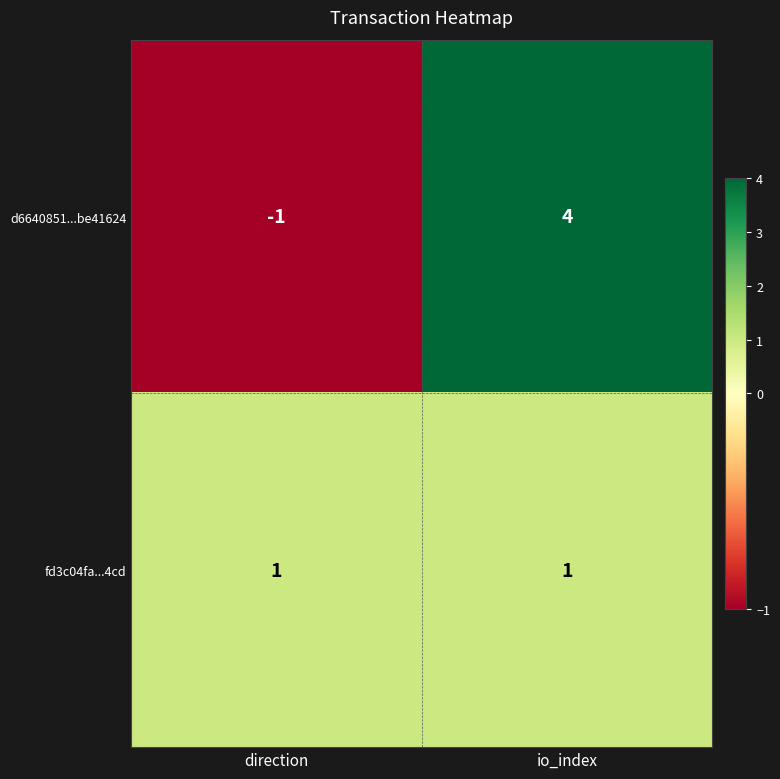

Reading right to left, list all the values displayed in this chart.

d6640851...be41624: 4	-1
fd3c04fa...4cd: 1	1